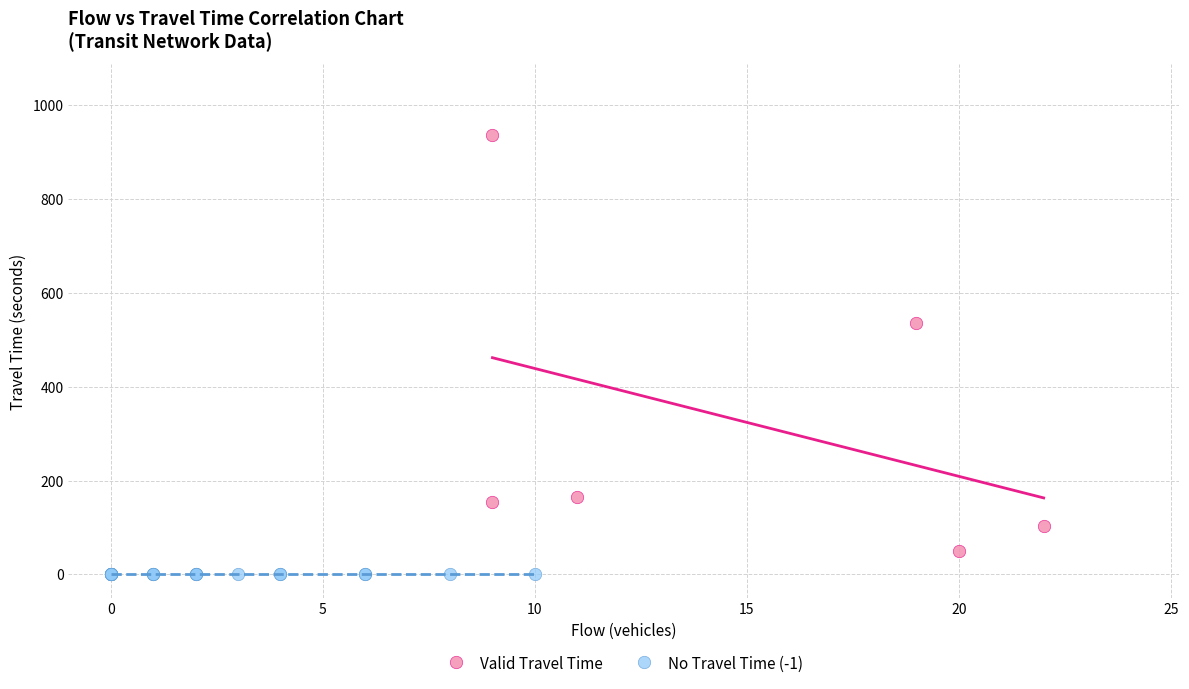

Which series contains the highest Y value?

Valid Travel Time